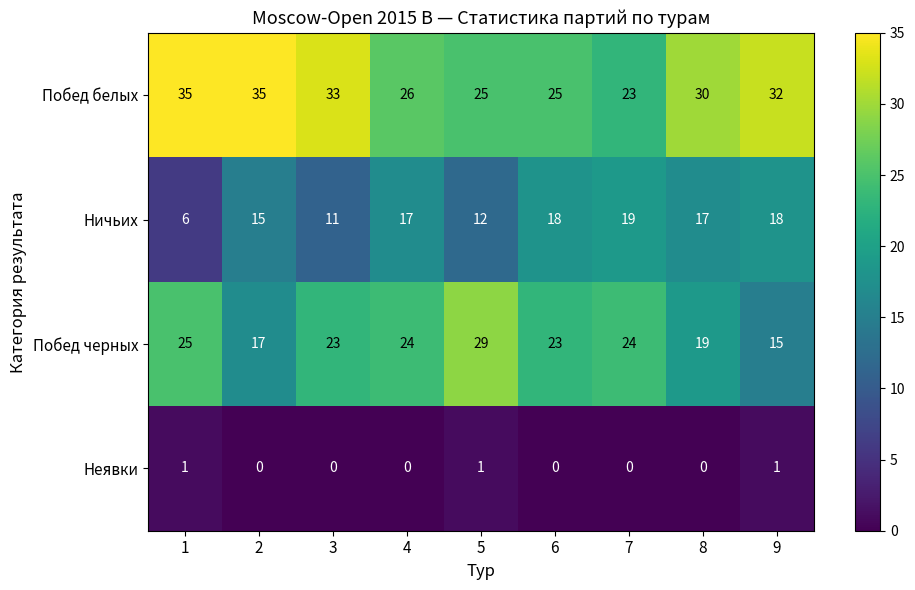

Which series changed the most between 7 and 8?

Побед белых